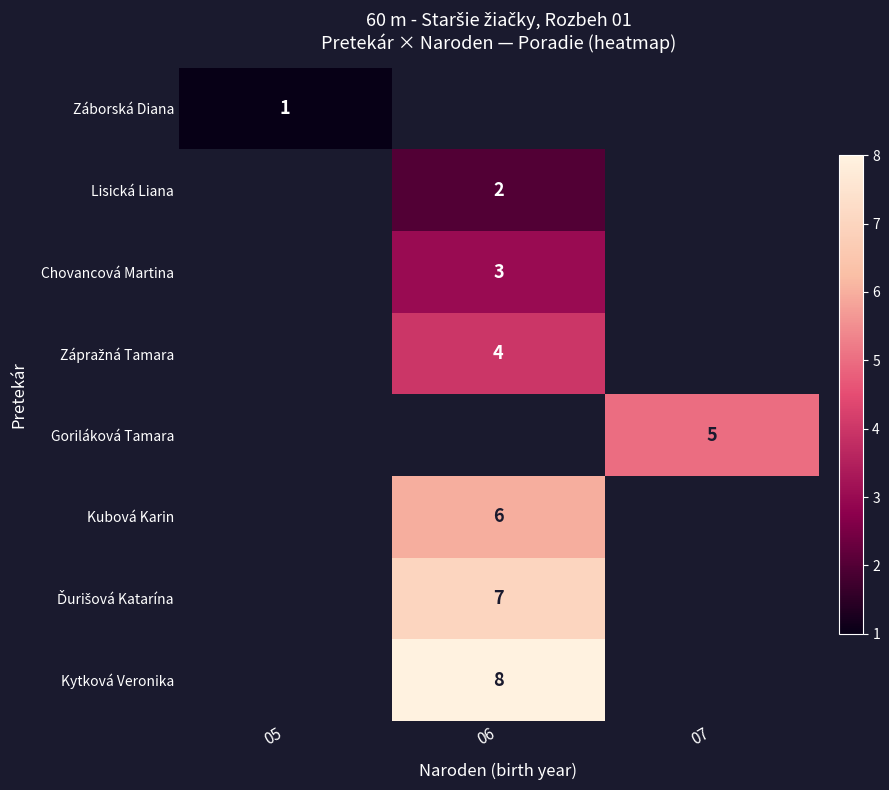

True or false: Lisická Liana has a value of 2 at 06.

True